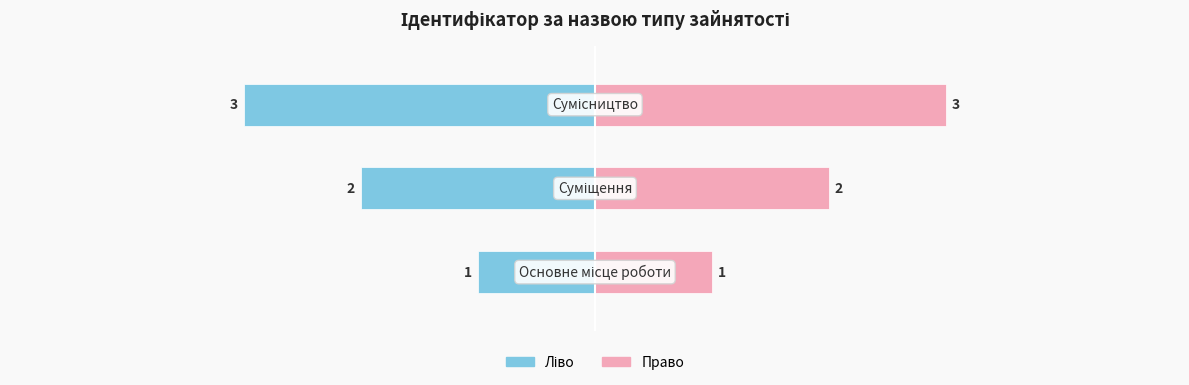

Does the chart contain any negative values?

Yes